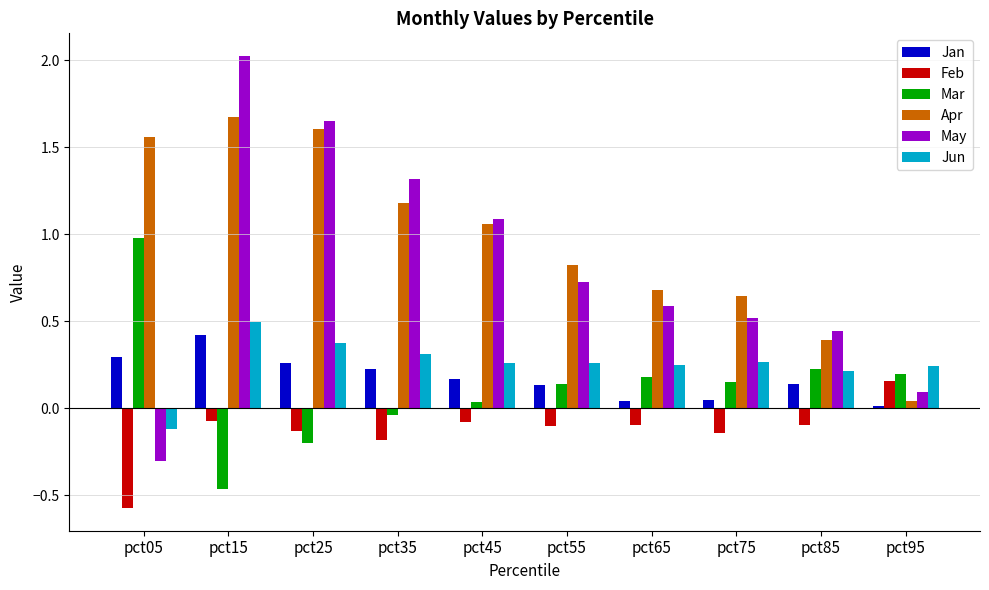

Is the value of Apr at pct35 greater than the value of May at pct55?

Yes